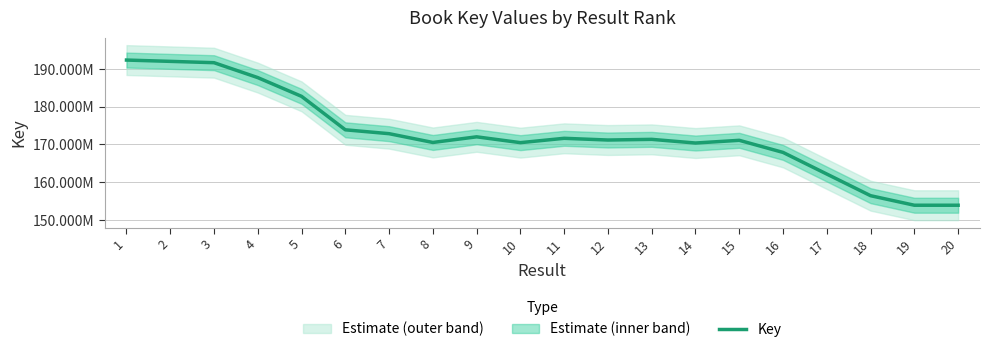

What is the value of the 15th point from the left?

171104976.0